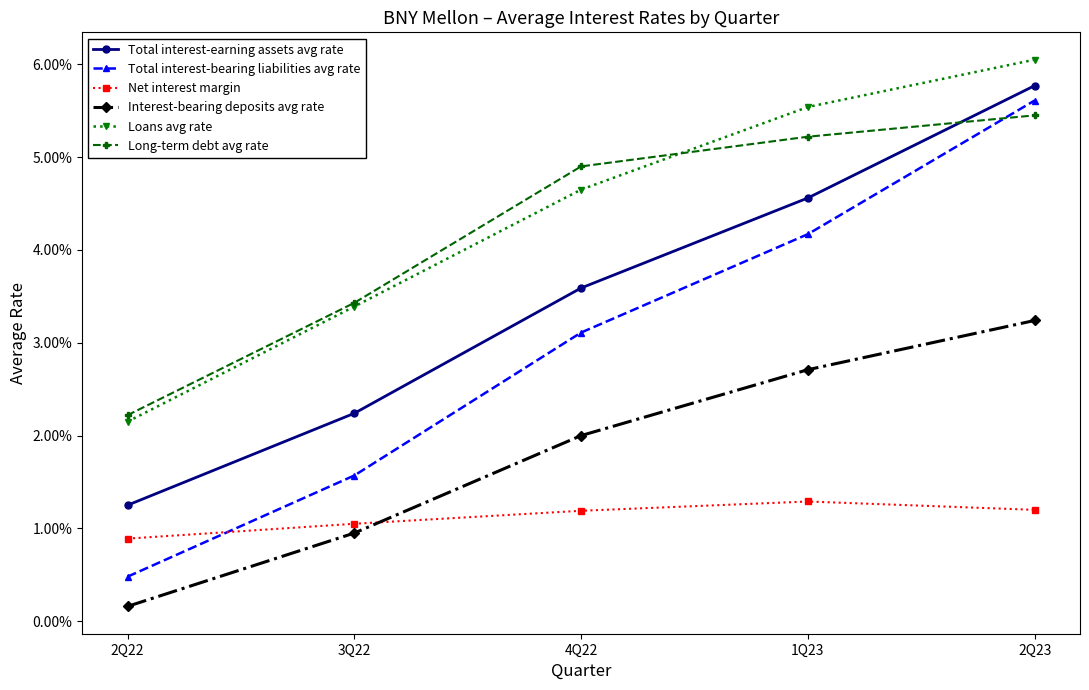

What are all the series names shown in the legend?

Total interest-earning assets avg rate, Total interest-bearing liabilities avg rate, Net interest margin, Interest-bearing deposits avg rate, Loans avg rate, Long-term debt avg rate